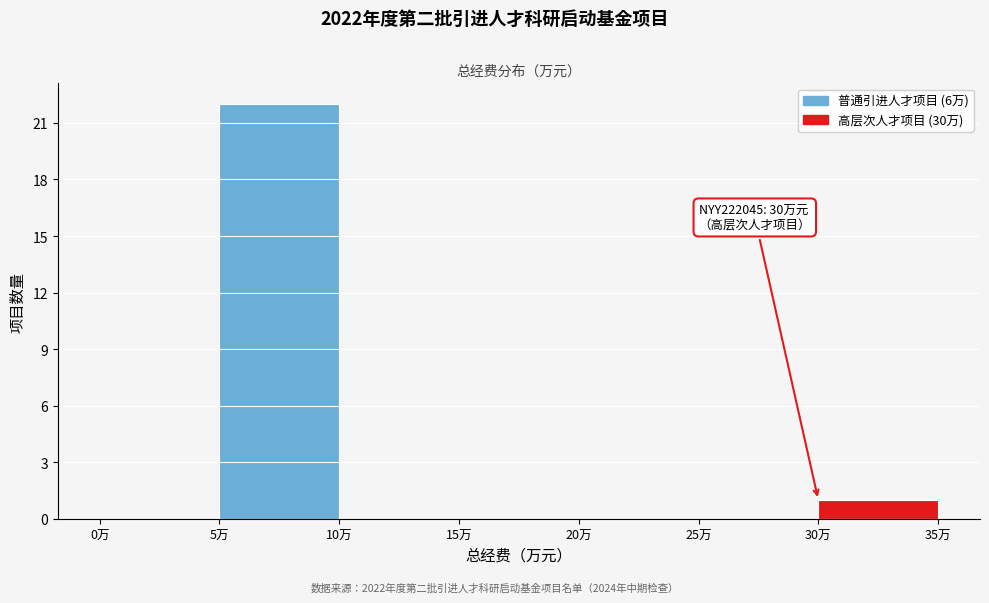

Over which range of the x-axis is the bar tallest?

5 to 10